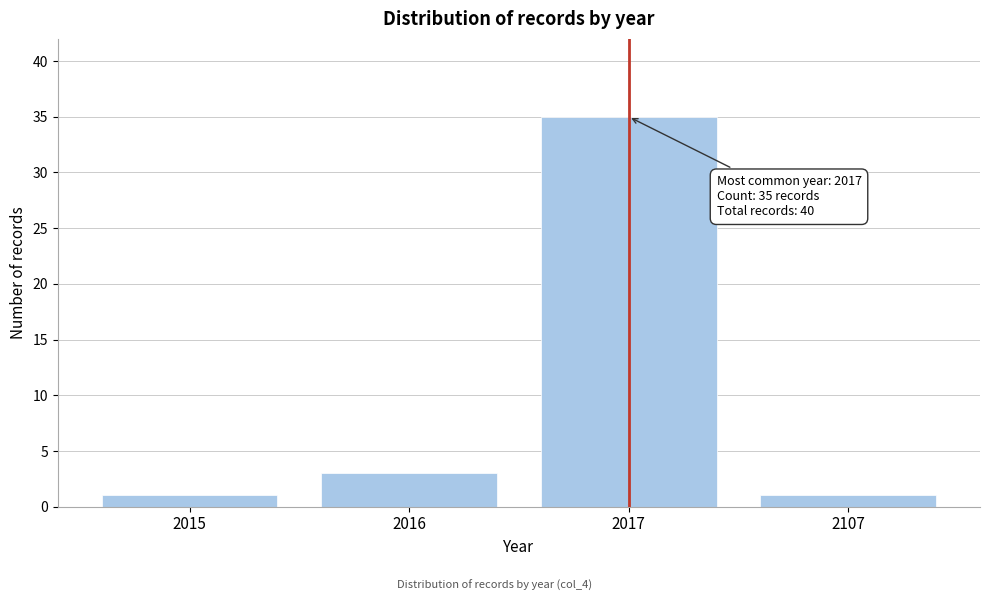

Reading right to left, transcribe all the data shown in this chart.

1	35	3	1